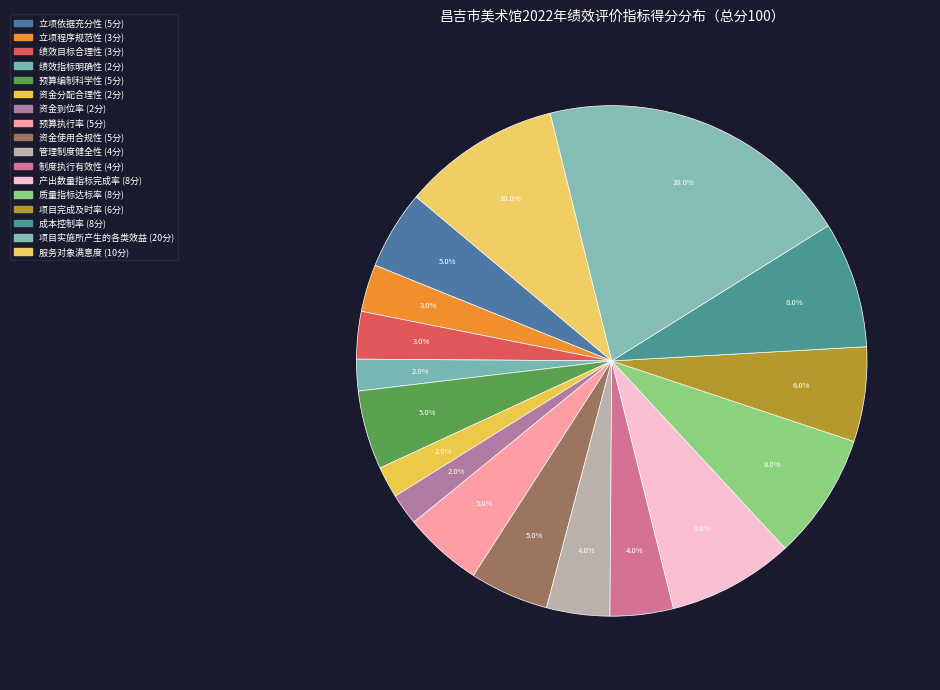

To the nearest percent, what is the combined percentage of 质量指标达标率 and 产出数量指标完成率?

16%